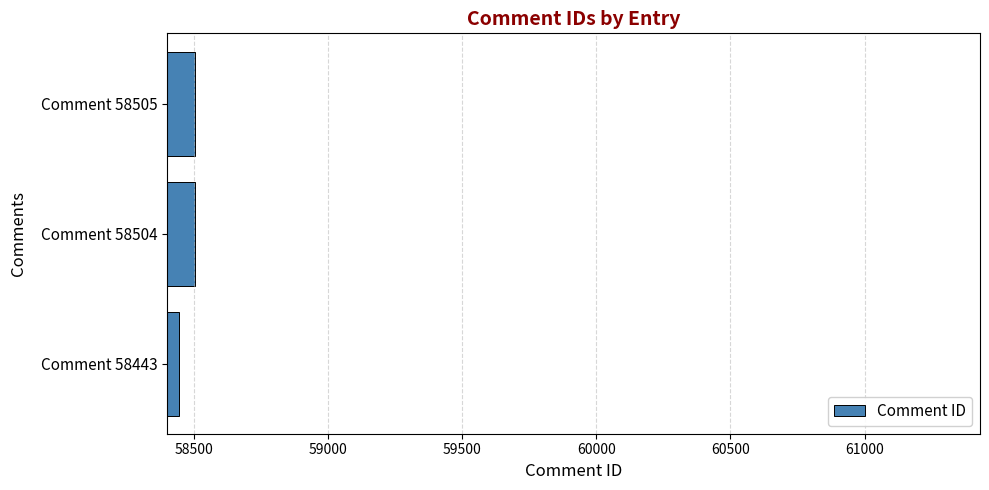

What is the maximum value shown in the chart?

58505